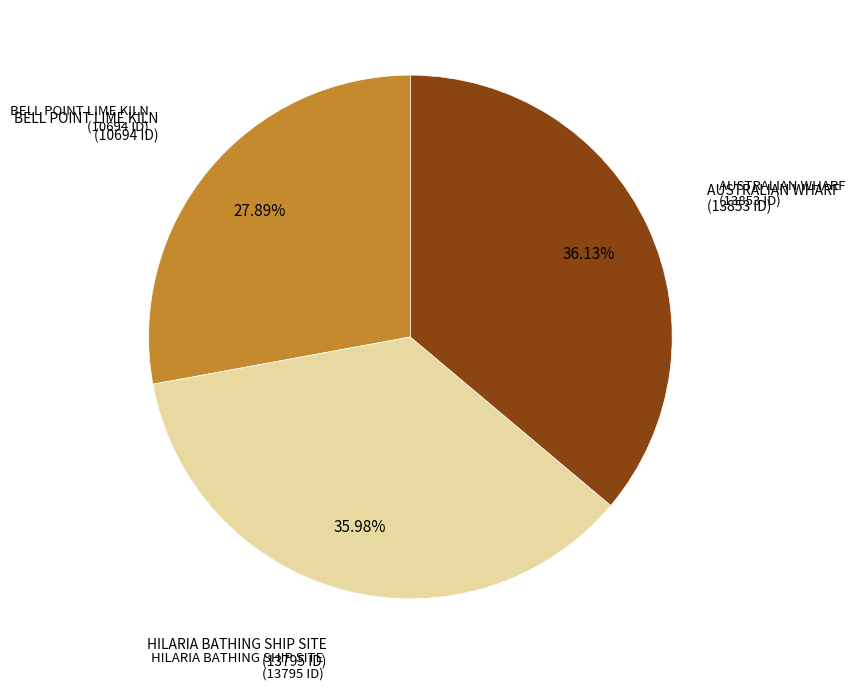

Does any single category account for the majority?

No